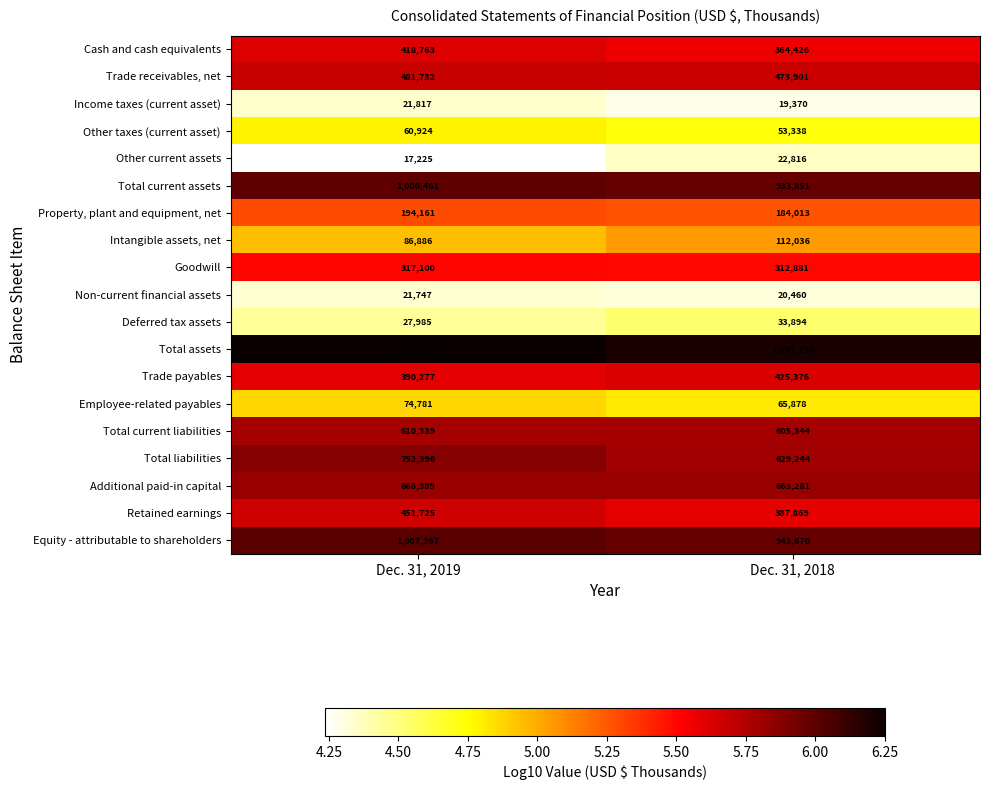

Which series has the widest spread of values?

Total assets